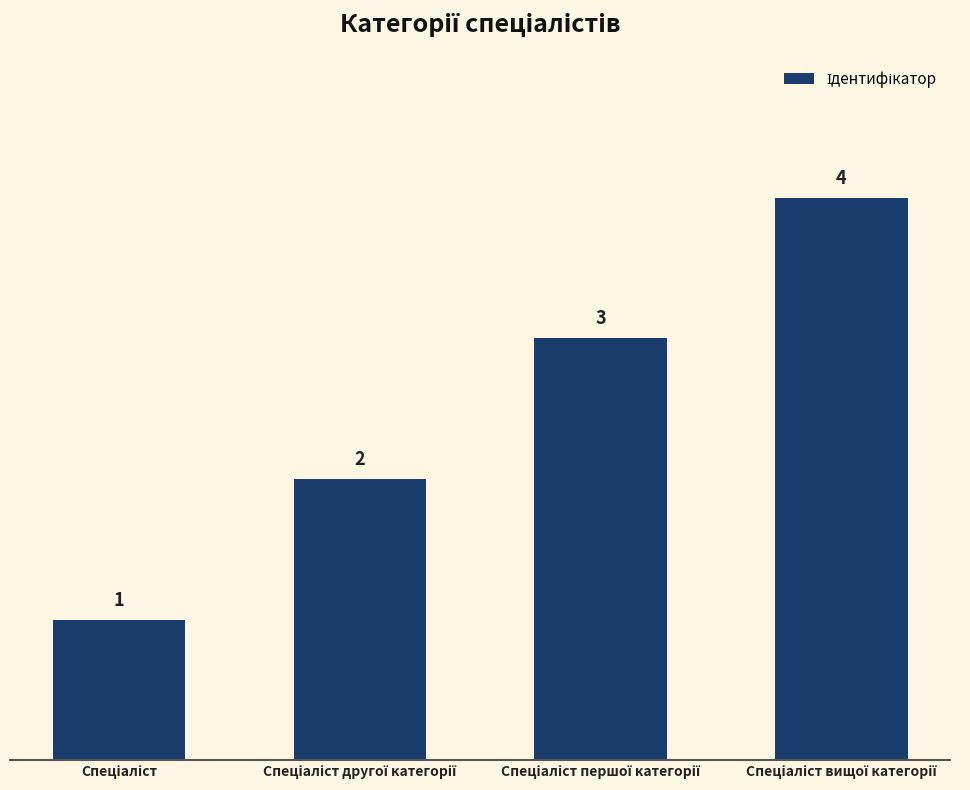

Count the number of categories in the chart.

4